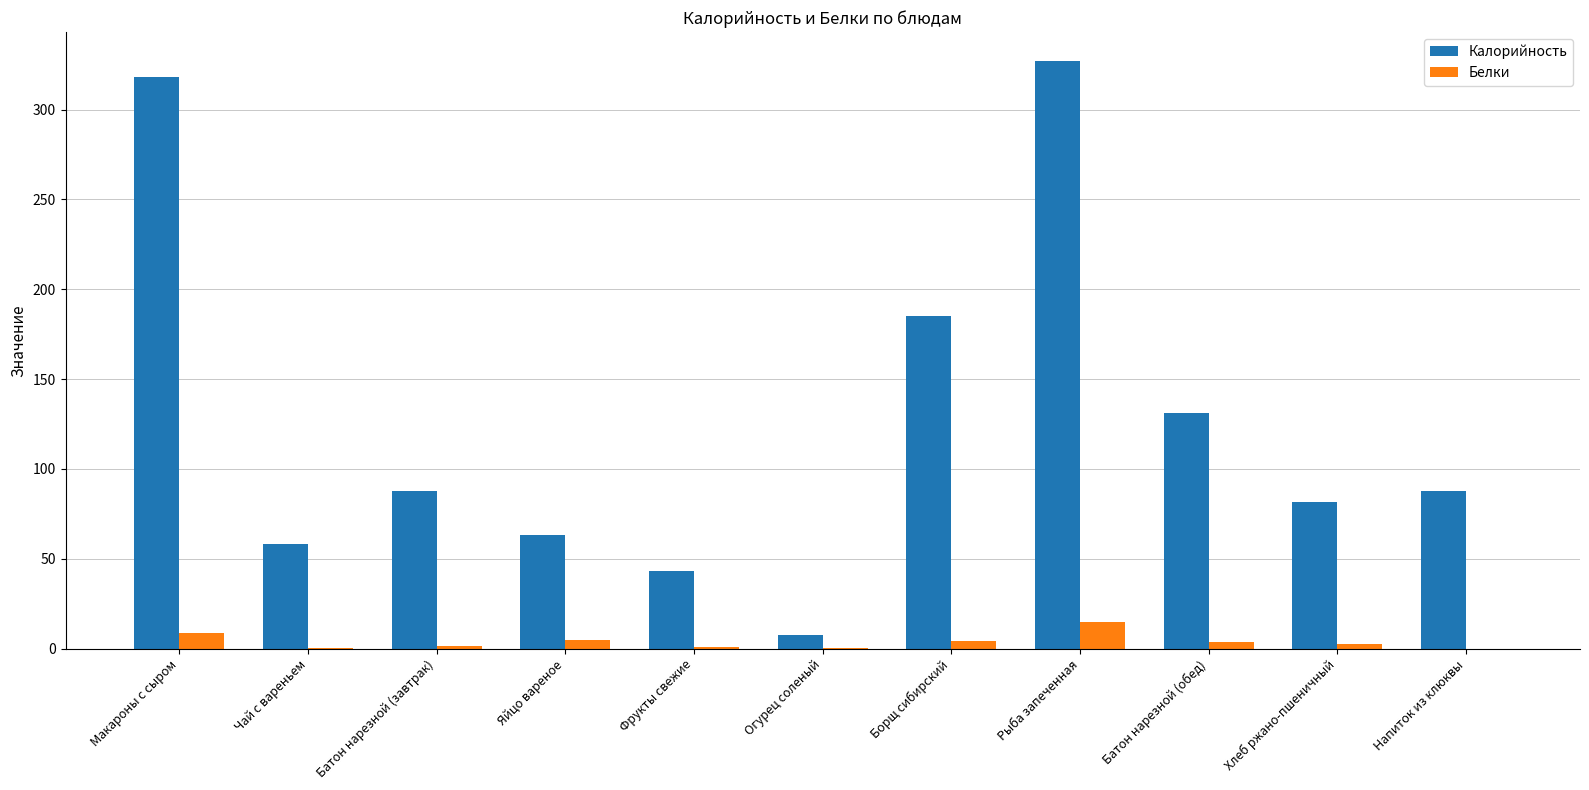

What is the maximum value for Белки?

15.1